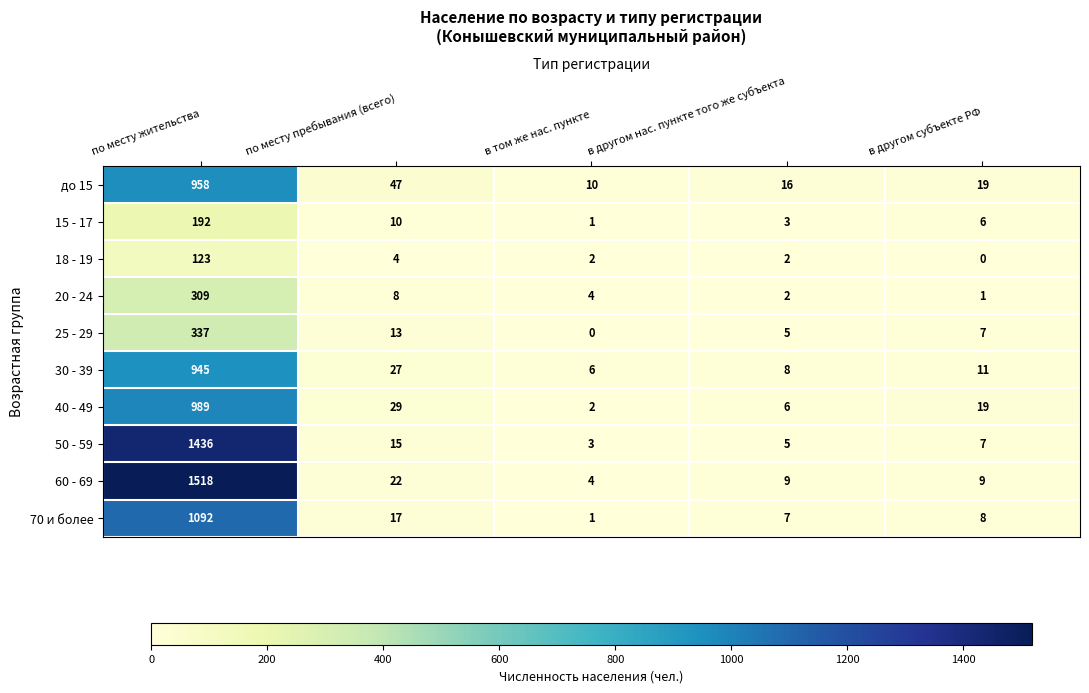

At which label is 25 - 29 closest to 168?

по месту пребывания (всего)